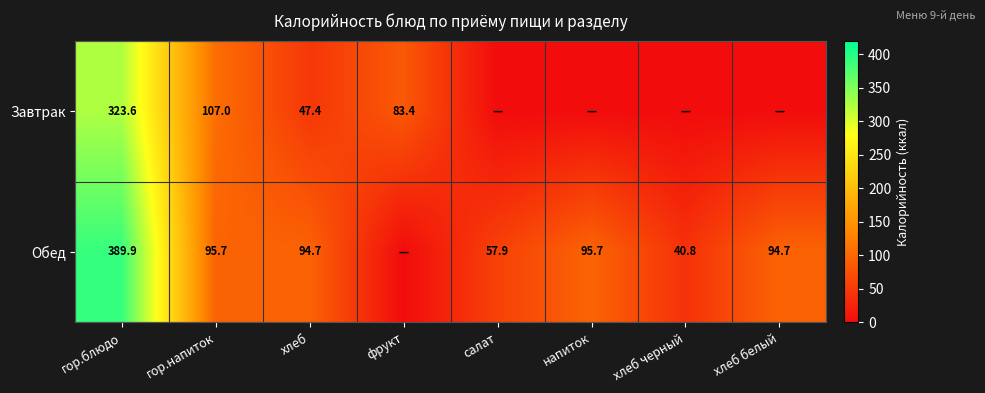

Is it true that Завтрак equals 107.0 at гор.напиток?

True